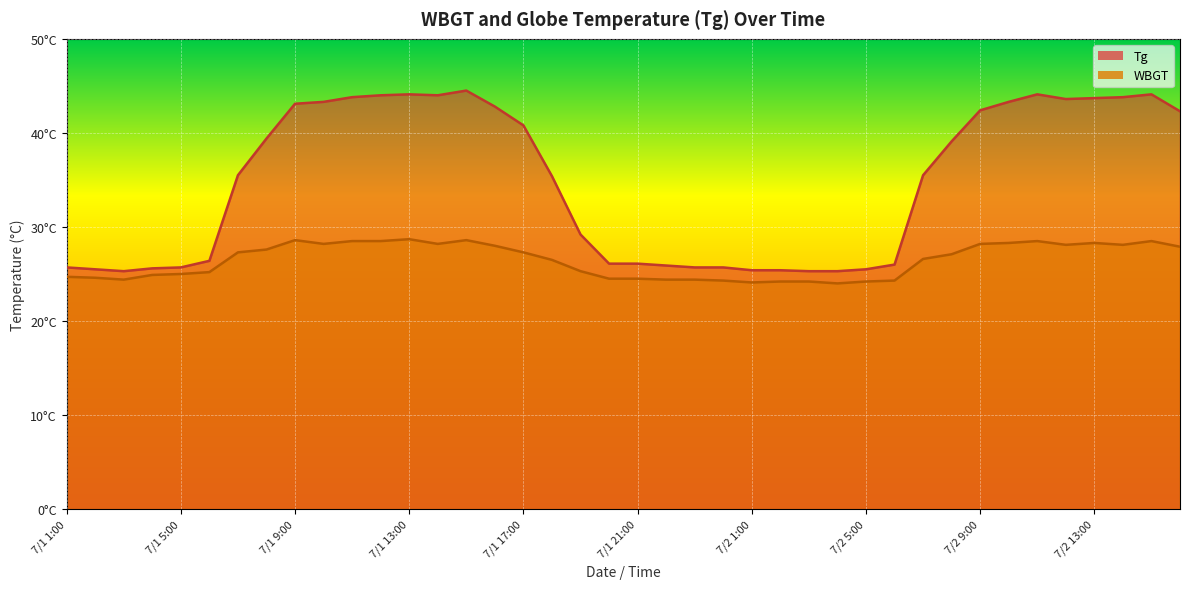

What is the sum of the Tg values at 7/1 17:00 and 7/1 23:00?

66.5